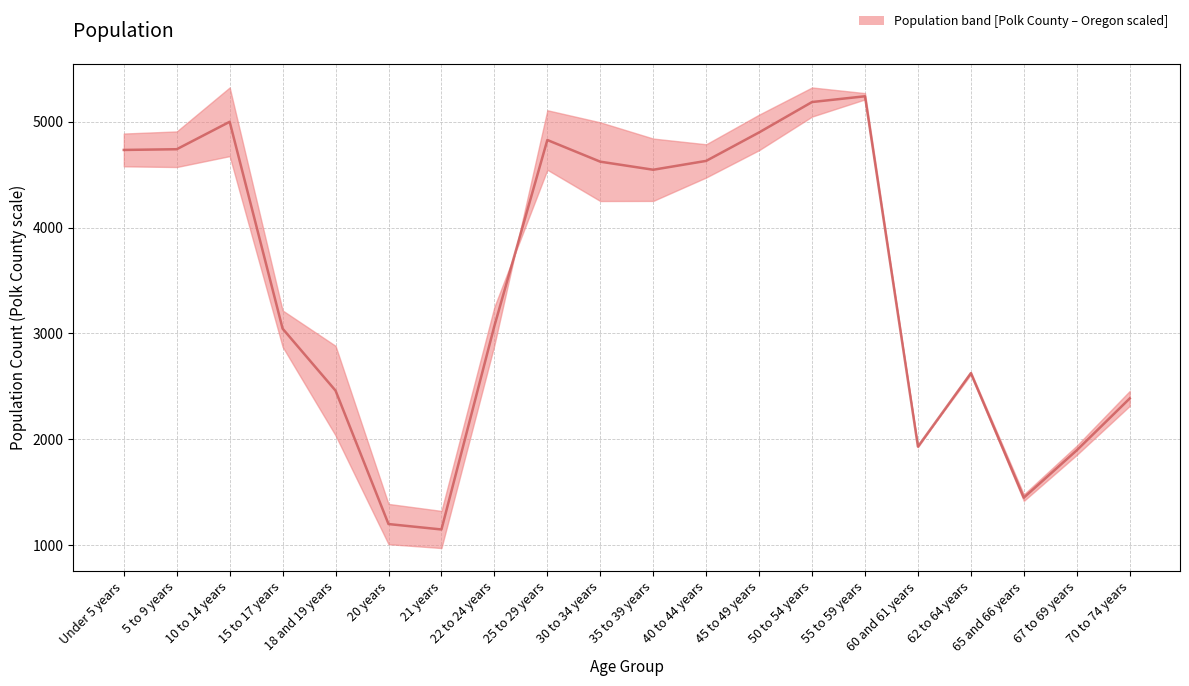

At which category does the chart reach its minimum across all series?

21 years